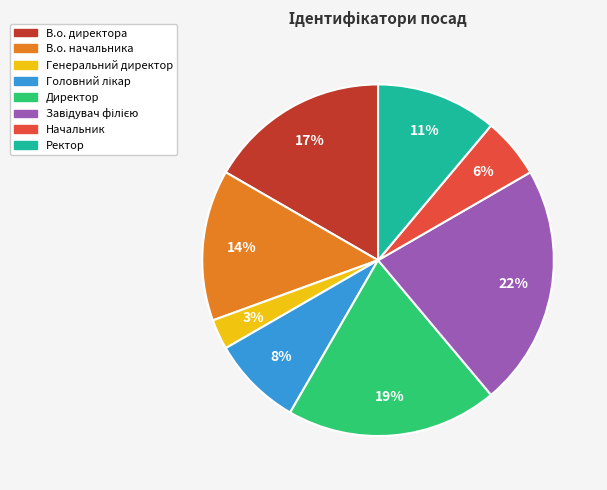

To the nearest percent, what is the average slice percentage?

12%